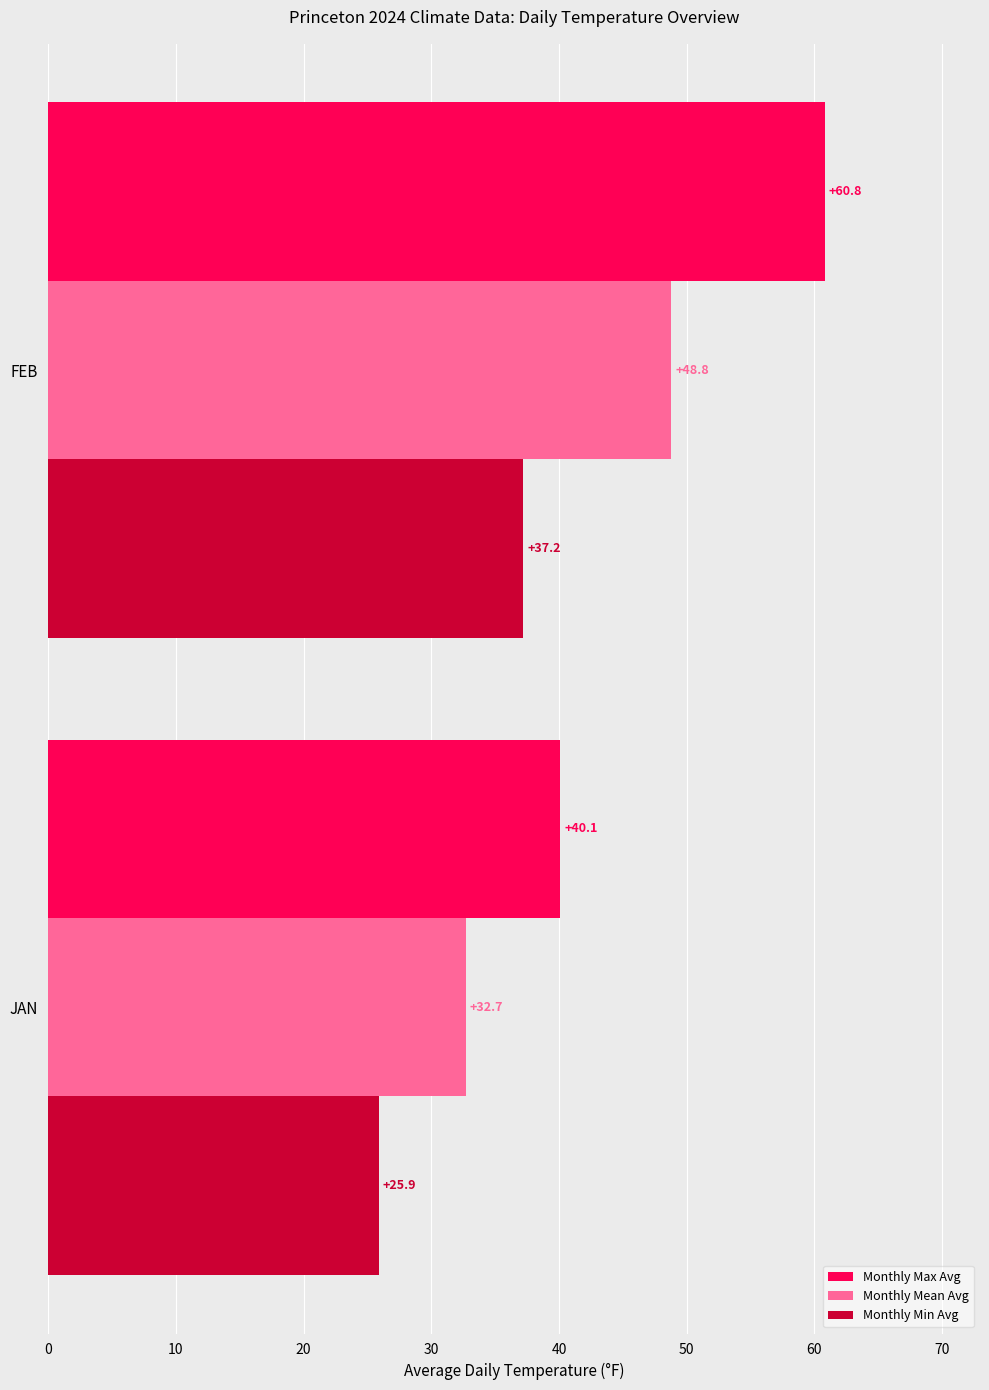

What is the approximate value of Monthly Min Avg at JAN?

25.9